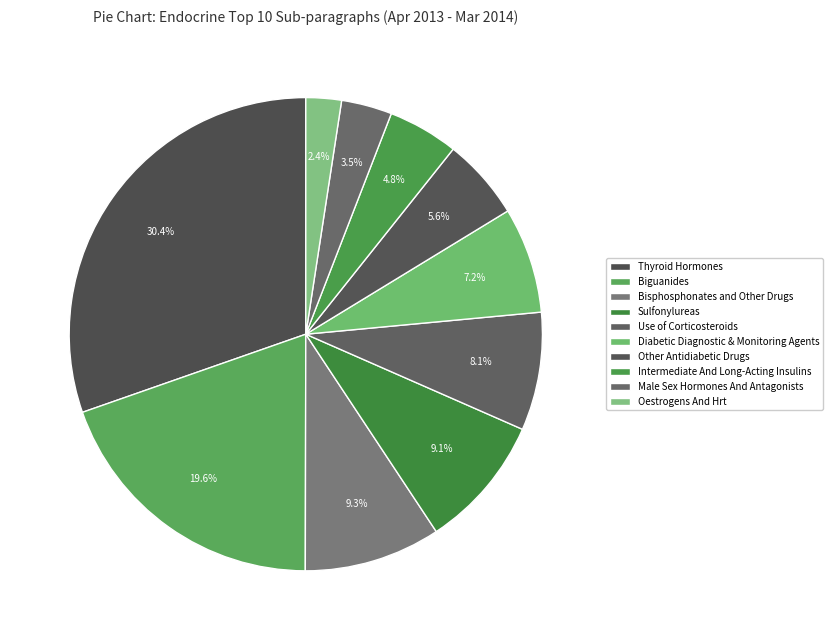

To the nearest percent, what is the difference between the Intermediate And Long-Acting Insulins and Male Sex Hormones And Antagonists slice percentages?

1%